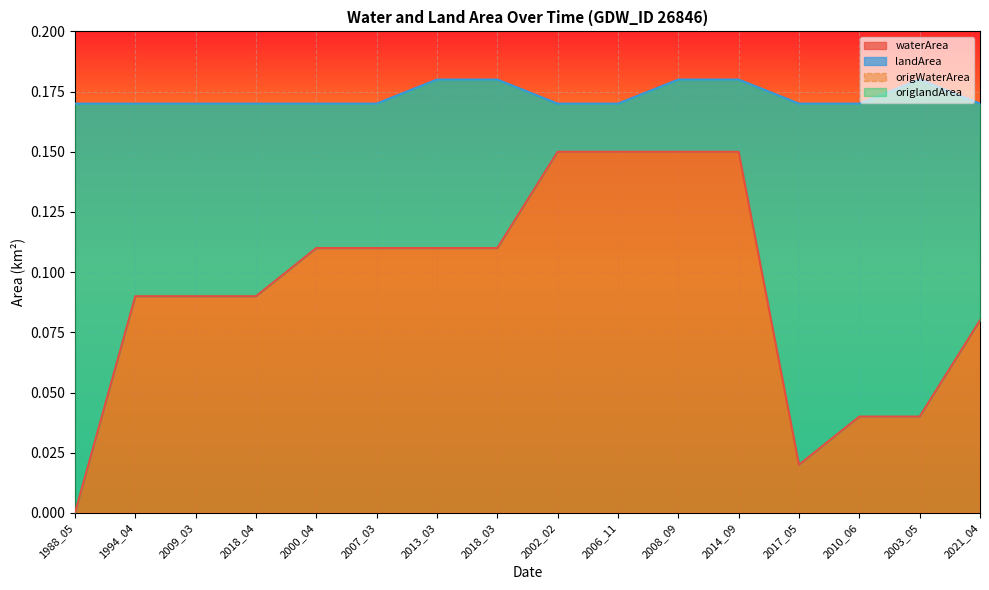

Which category has the lowest value in the waterArea series?

1988_05